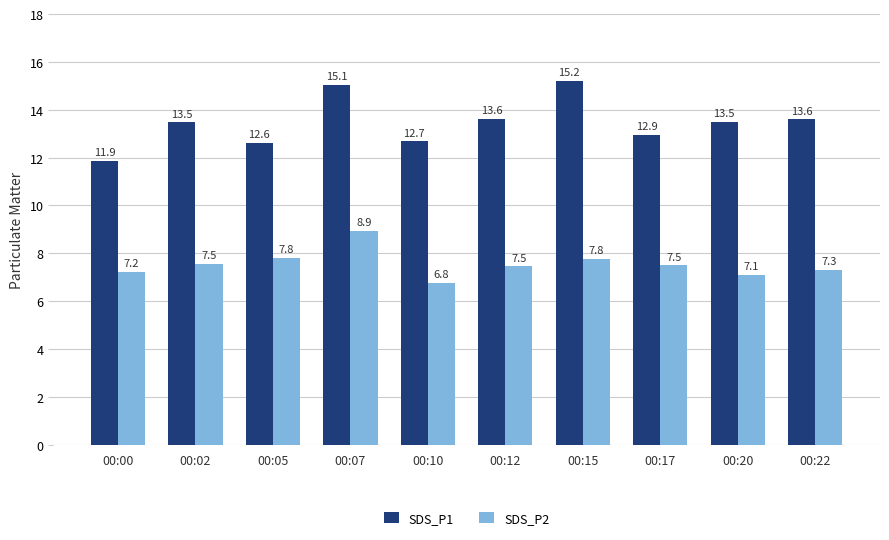

How many data points in SDS_P2 are above 7?

9